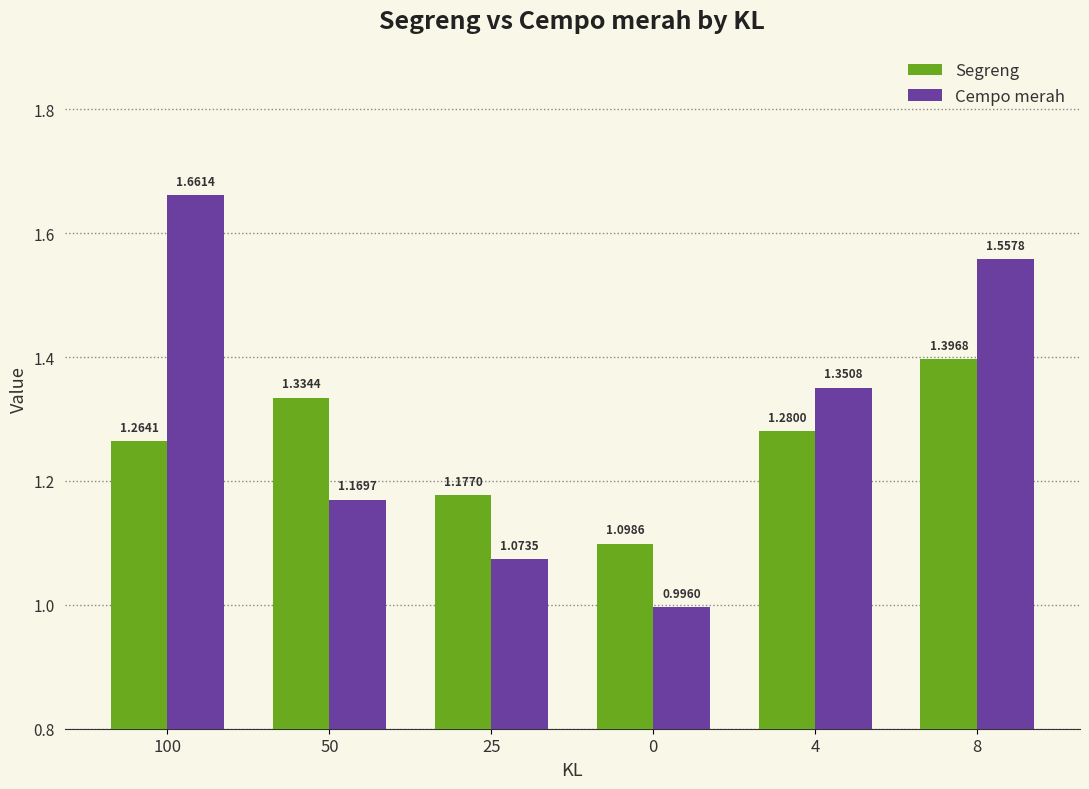

At how many categories does at least one series exceed 1?

6